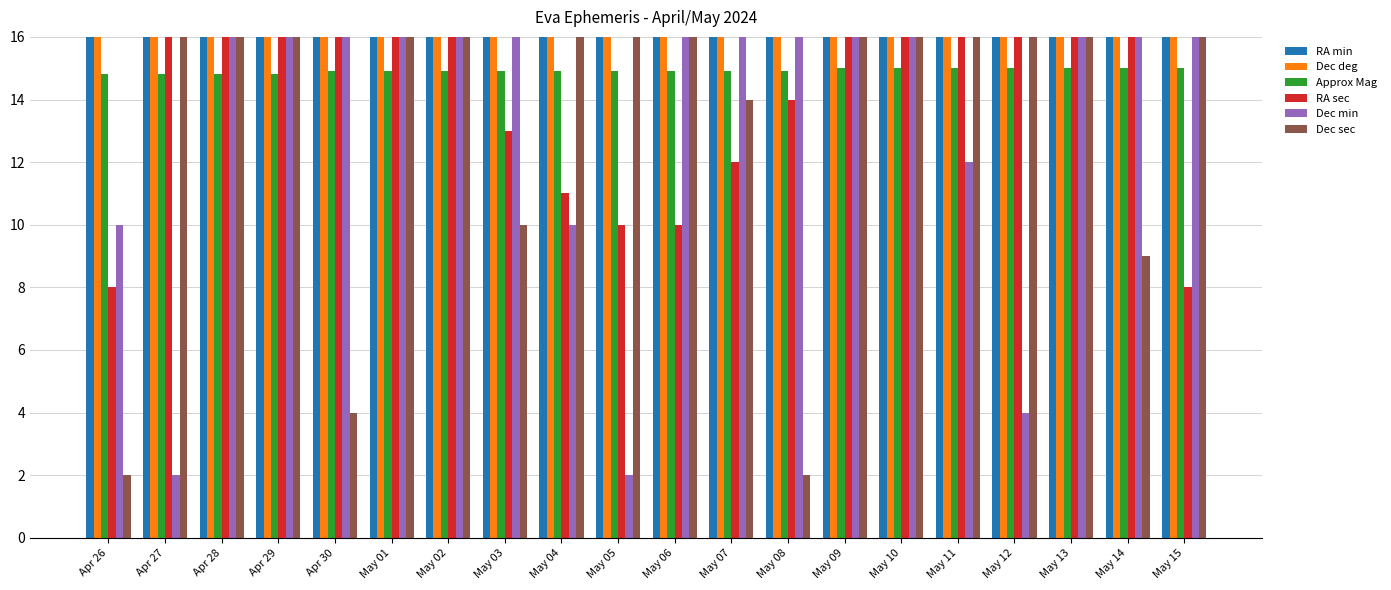

Reading right to left, extract all data points from this chart.

RA min: 54.0	53.0	53.0	53.0	53.0	53.0	53.0	53.0	53.0	53.0	53.0	53.0	53.0	53.0	53.0	53.0	53.0	53.0	53.0	54.0
Dec deg: 35.0	35.0	35.0	36.0	36.0	36.0	36.0	36.0	36.0	36.0	37.0	37.0	37.0	37.0	37.0	37.0	37.0	37.0	38.0	38.0
Approx Mag: 15.0	15.0	15.0	15.0	15.0	15.0	15.0	14.9	14.9	14.9	14.9	14.9	14.9	14.9	14.9	14.9	14.8	14.8	14.8	14.8
RA sec: 8.0	57.0	47.0	38.0	30.0	24.0	18.0	14.0	12.0	10.0	10.0	11.0	13.0	17.0	22.0	29.0	36.0	46.0	56.0	8.0
Dec min: 38.0	47.0	55.0	4.0	12.0	21.0	29.0	38.0	46.0	54.0	2.0	10.0	18.0	25.0	33.0	41.0	48.0	55.0	2.0	10.0
Dec sec: 25.0	9.0	49.0	24.0	55.0	22.0	44.0	2.0	14.0	21.0	23.0	19.0	10.0	54.0	32.0	4.0	29.0	47.0	58.0	2.0